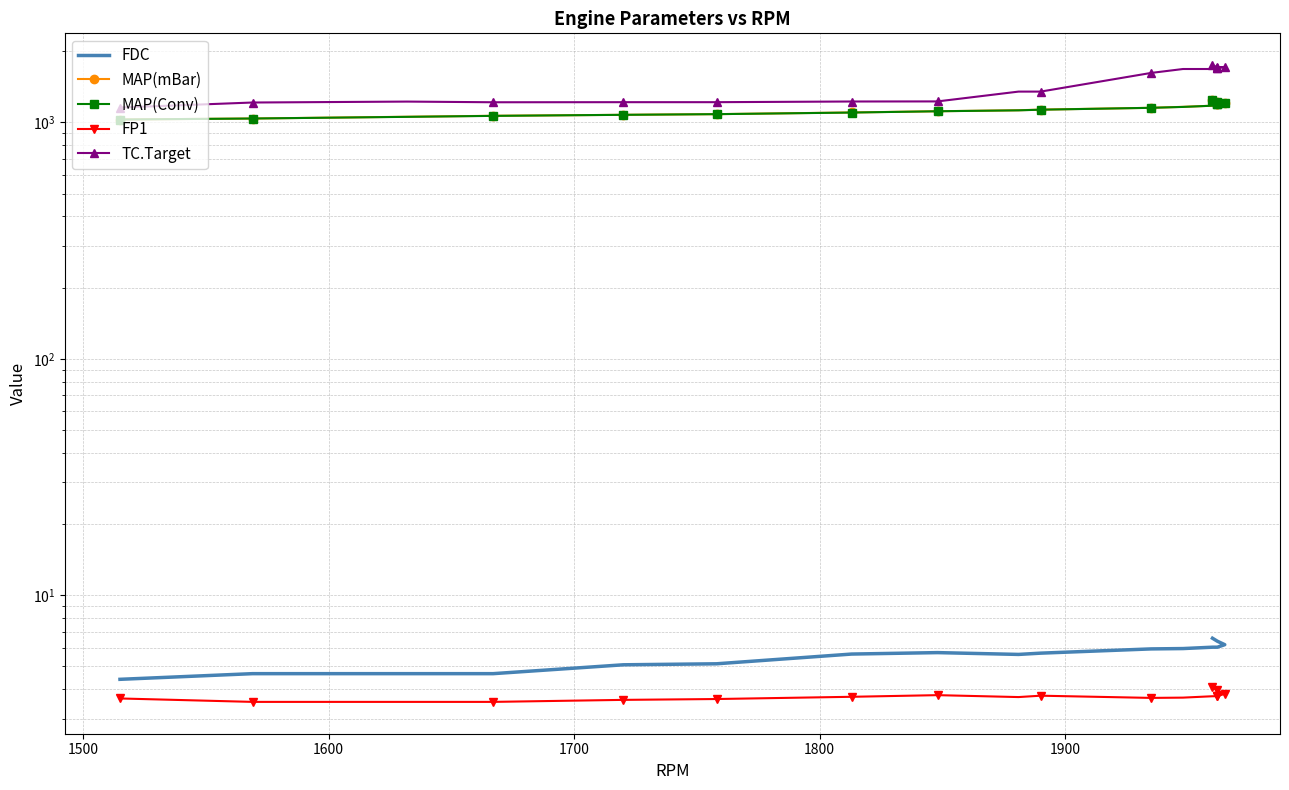

What are all the series names shown in the legend?

FDC, MAP(mBar), MAP(Conv), FP1, TC.Target